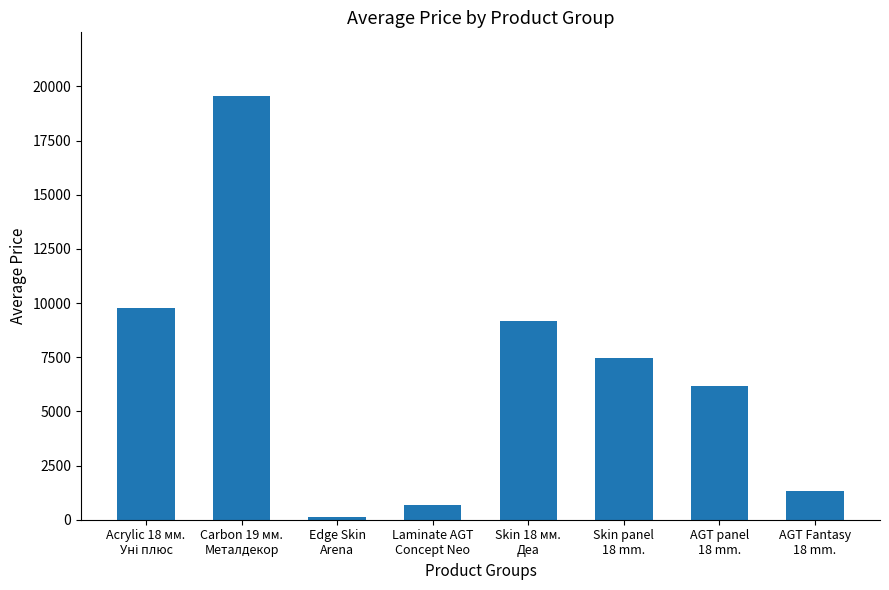

What is the change in value from Carbon 19 мм.
Металдекор to AGT panel
18 mm.?

-13382.3